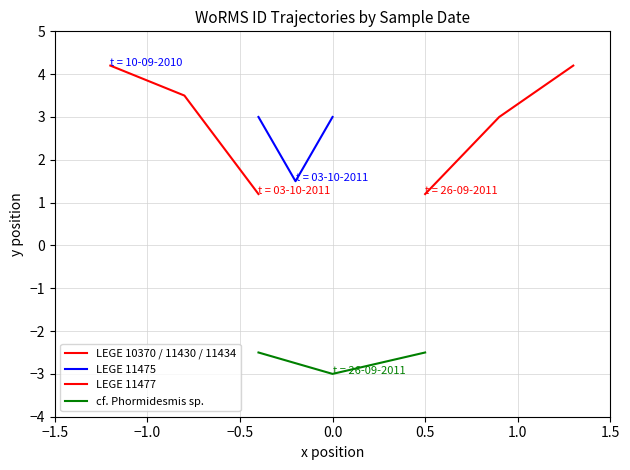

What is the difference between the second highest and minimum values in the LEGE 11475 series?

1.5